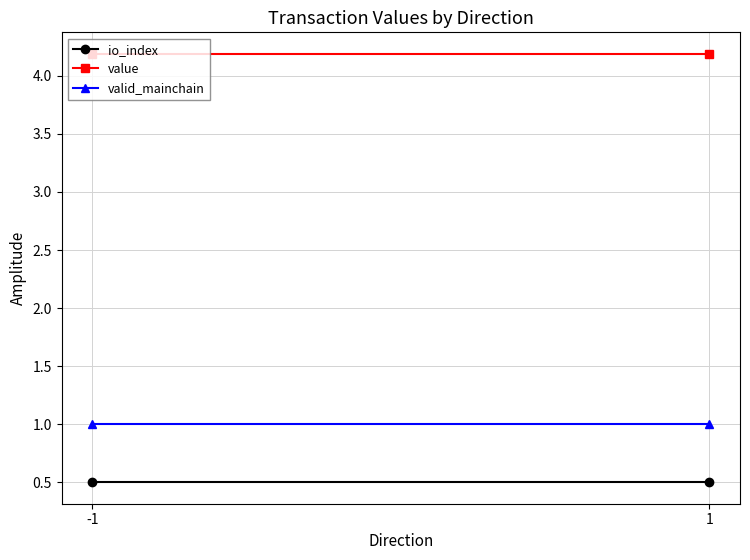

What is the smallest value displayed?

0.5